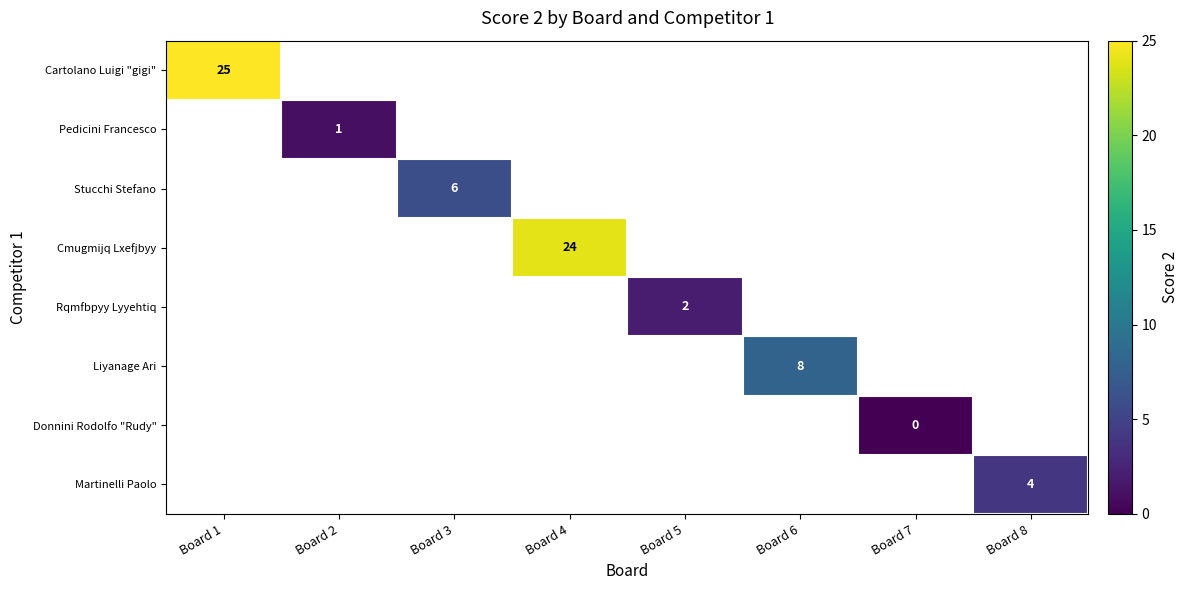

How many categories are shown in the chart?

8